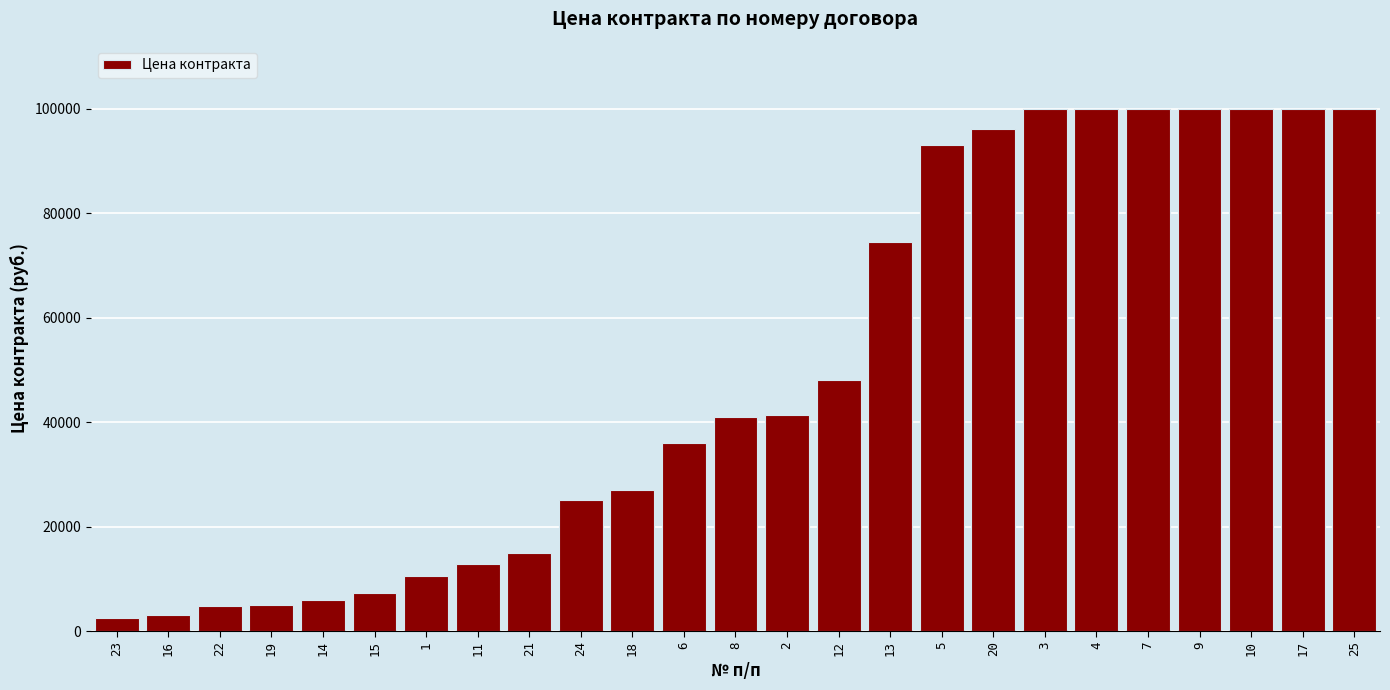

What is the sum of all values?

1248663.6